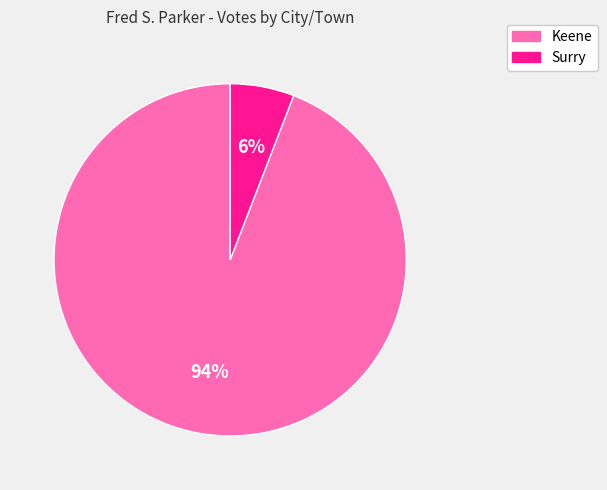

How many slices are in this pie chart?

2